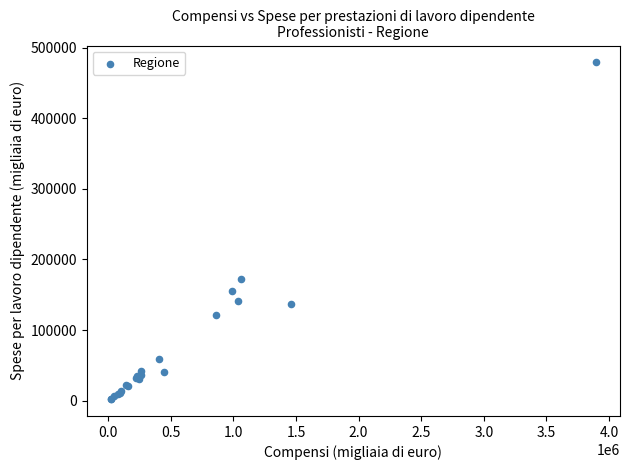

What Y value in the scatter plot is closest to 240580?

172718